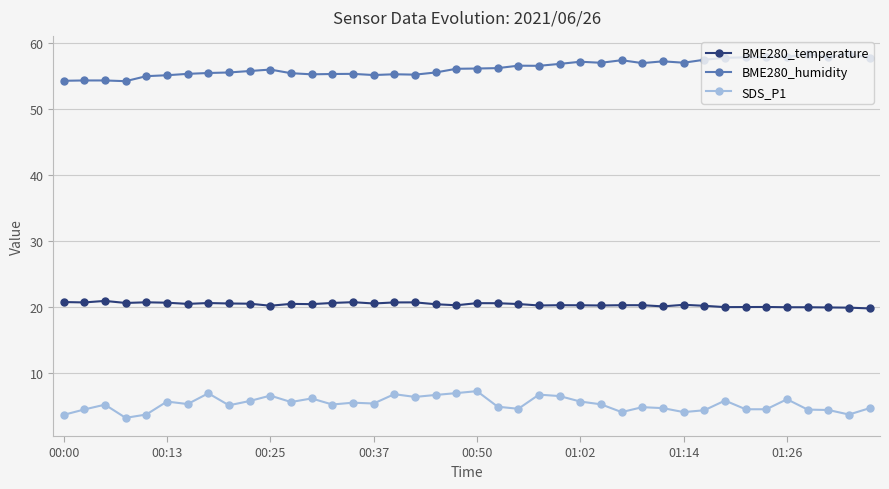

At how many categories does at least one series exceed 17?

40